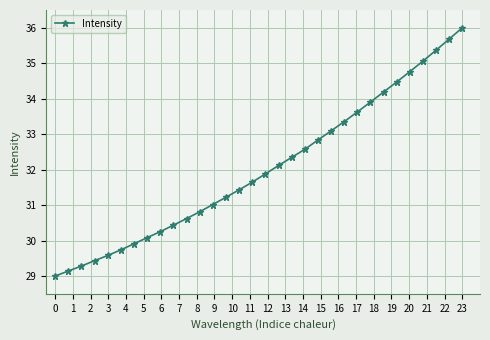

What is the maximum value shown in the chart?

36.0